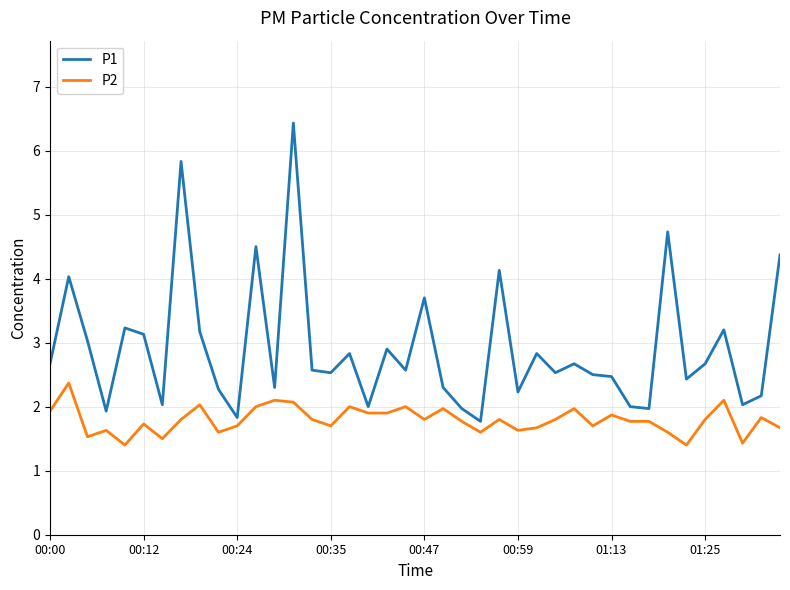

What is the minimum value shown in the chart?

1.4